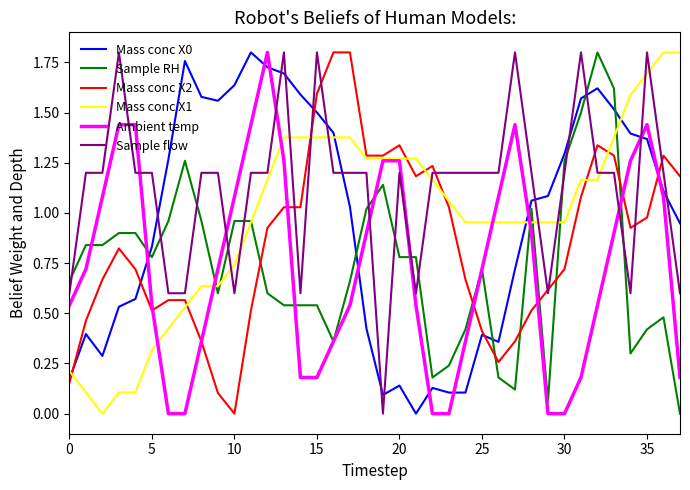

Does the chart have visible grid lines?

No